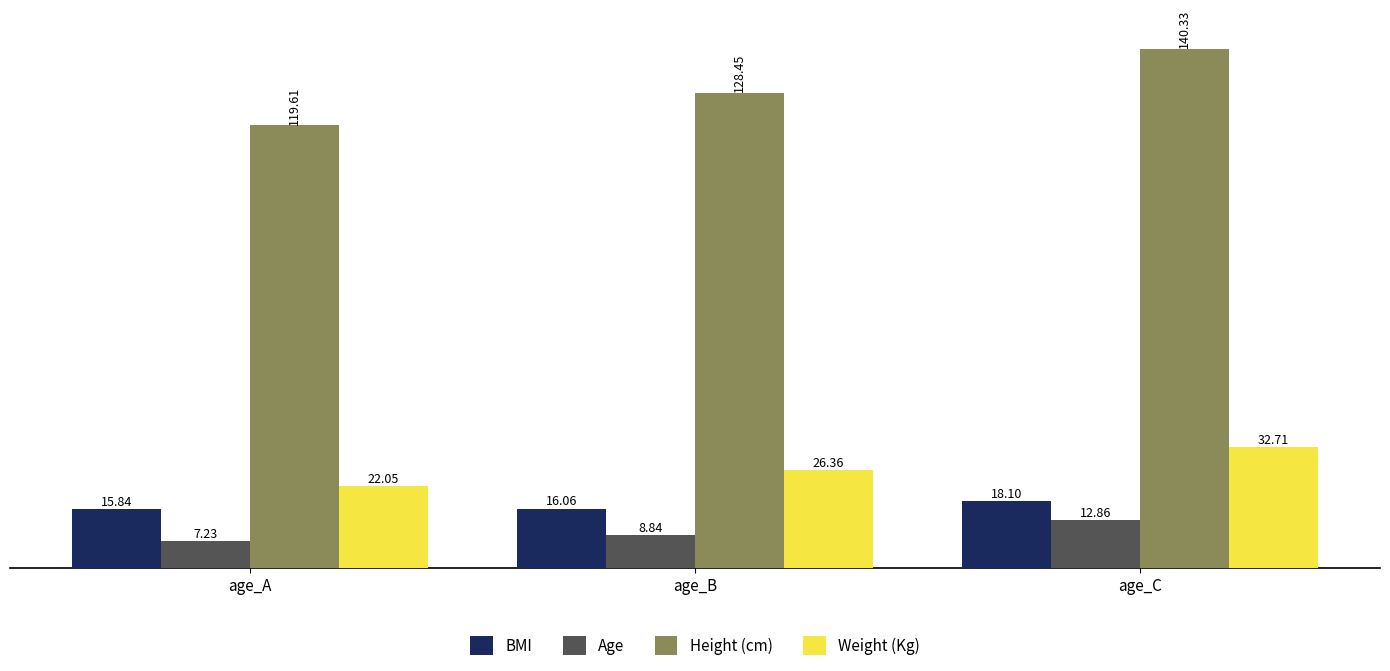

Which series has the widest spread of values?

Height (cm)